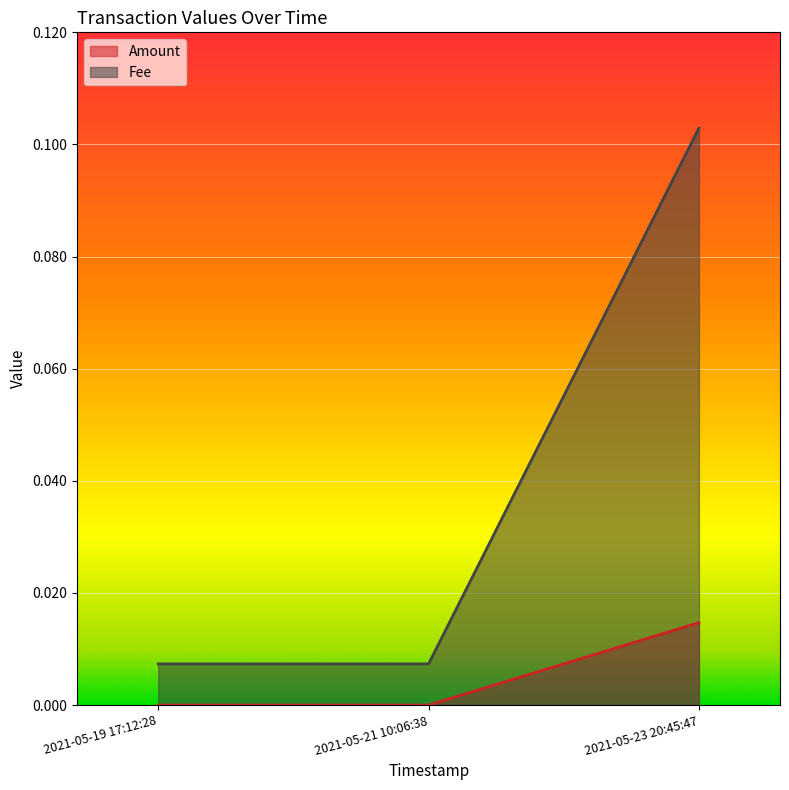

Between 2021-05-23 20:45:47 and 2021-05-21 10:06:38, which is larger?

2021-05-23 20:45:47